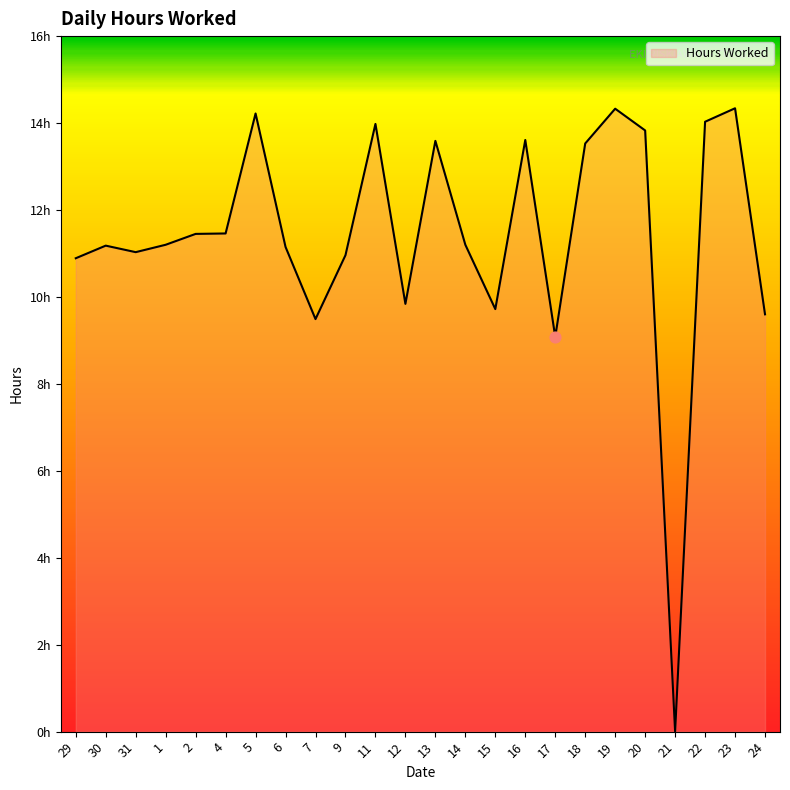

Which has a higher value, 7 or 5?

5